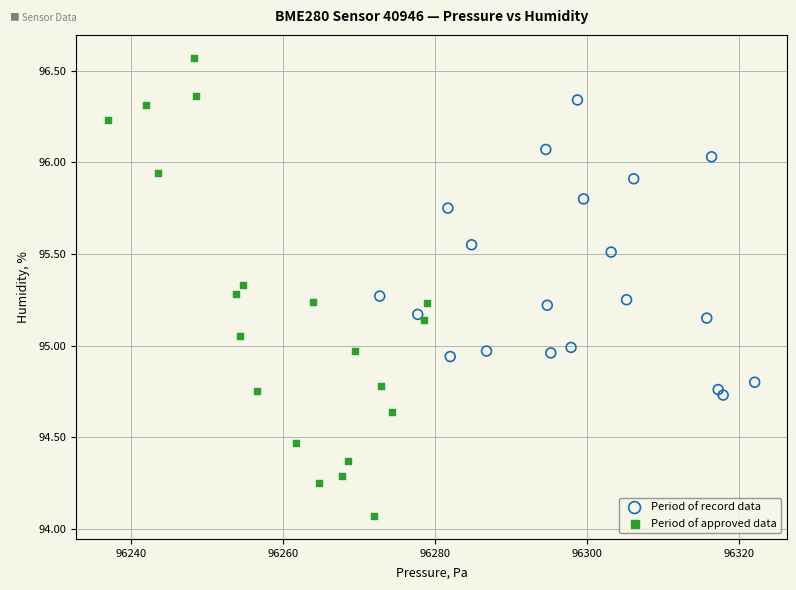

Which series reaches the minimum Y coordinate?

Period of approved data